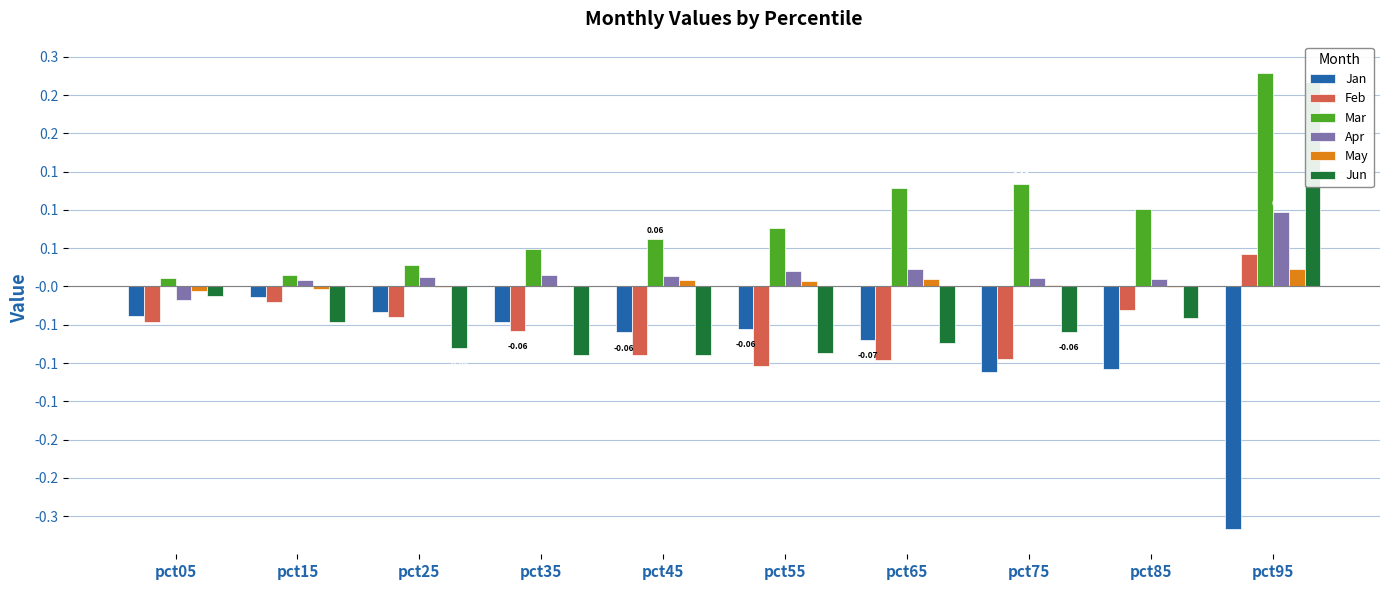

Where is Mar nearest to the value 0?

pct05